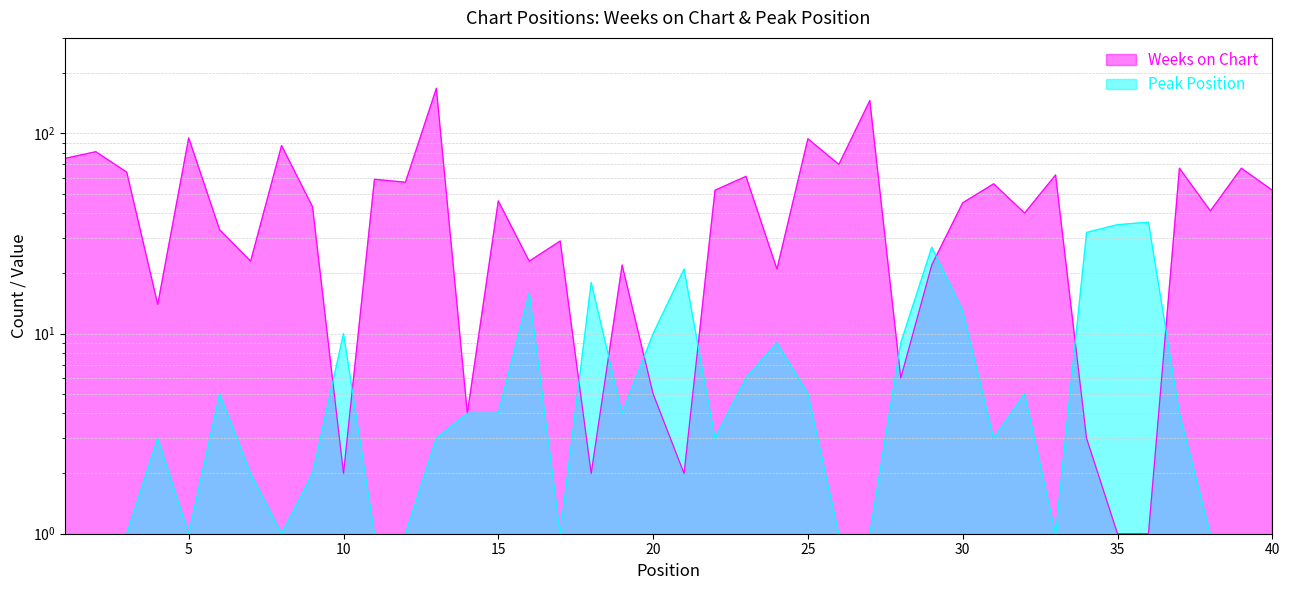

The value of Peak Position at 27 is 0. True or false?

False